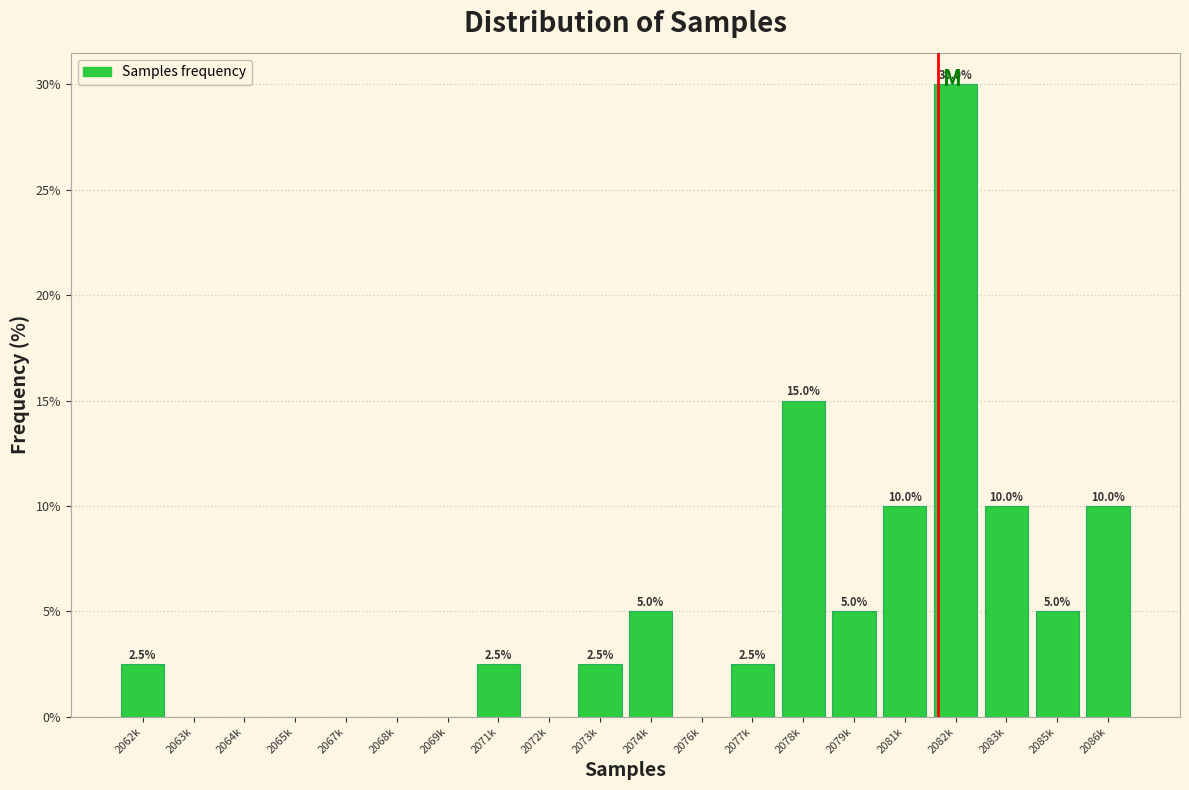

Reading left to right, list all the values displayed in this chart.

2062k=2.5	2063k=0.0	2064k=0.0	2065k=0.0	2067k=0.0	2068k=0.0	2069k=0.0	2071k=2.5	2072k=0.0	2073k=2.5	2074k=5.0	2076k=0.0	2077k=2.5	2078k=15.0	2079k=5.0	2081k=10.0	2082k=30.0	2083k=10.0	2085k=5.0	2086k=10.0